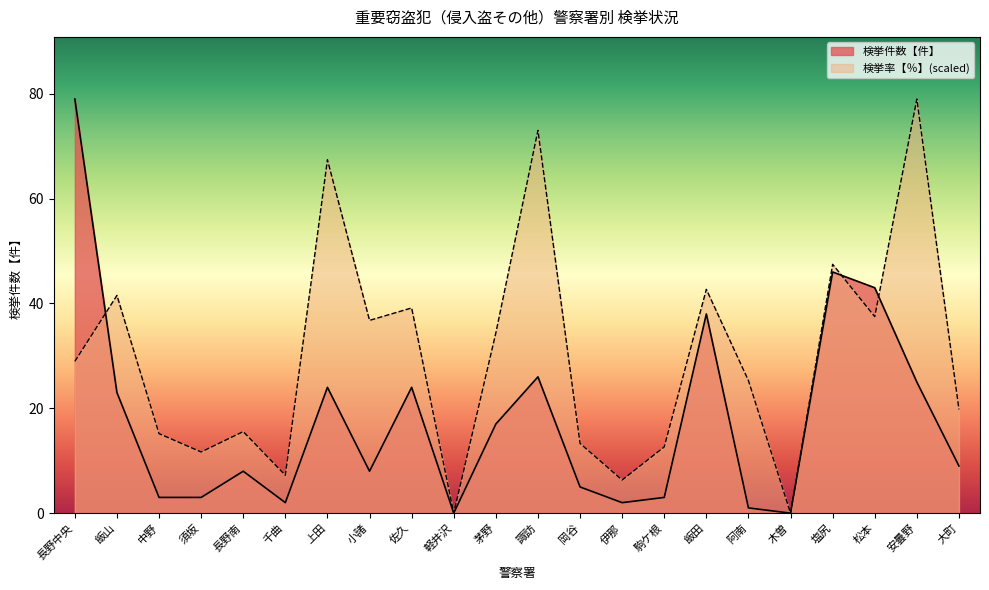

True or false: 検挙率【％】 has more than 0 points higher than both neighbors.

True